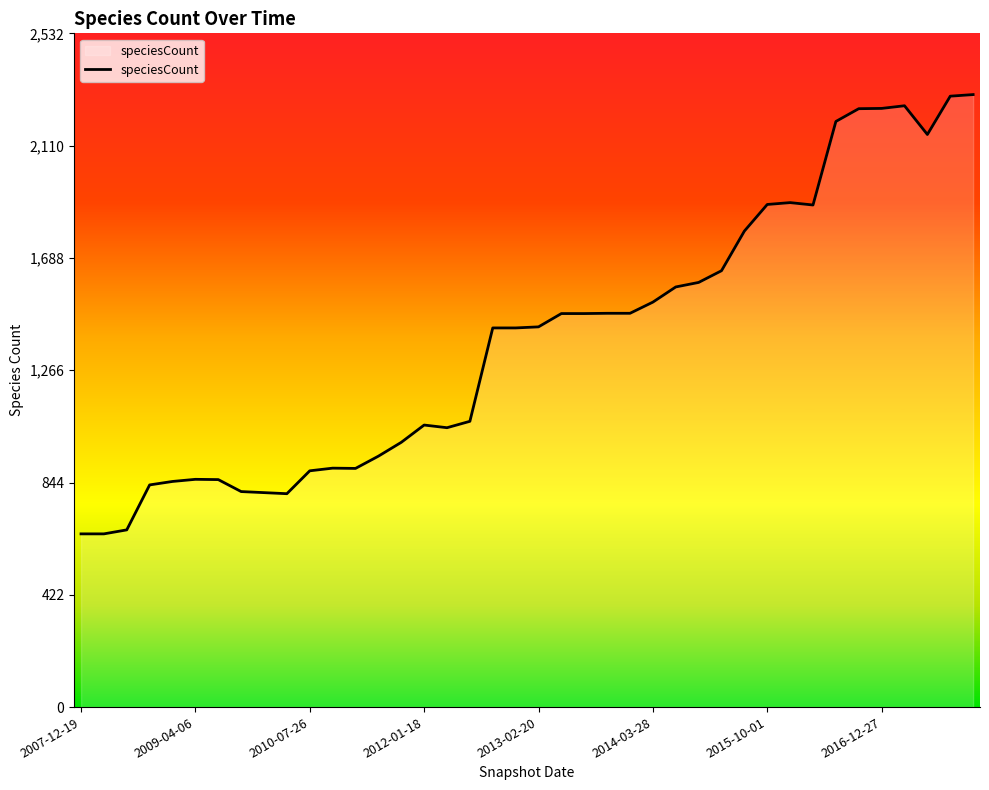

What is the greatest value displayed?

2302